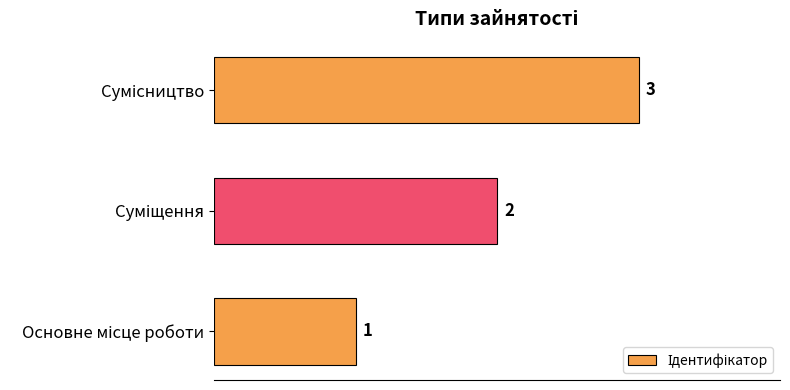

What is the average value?

2